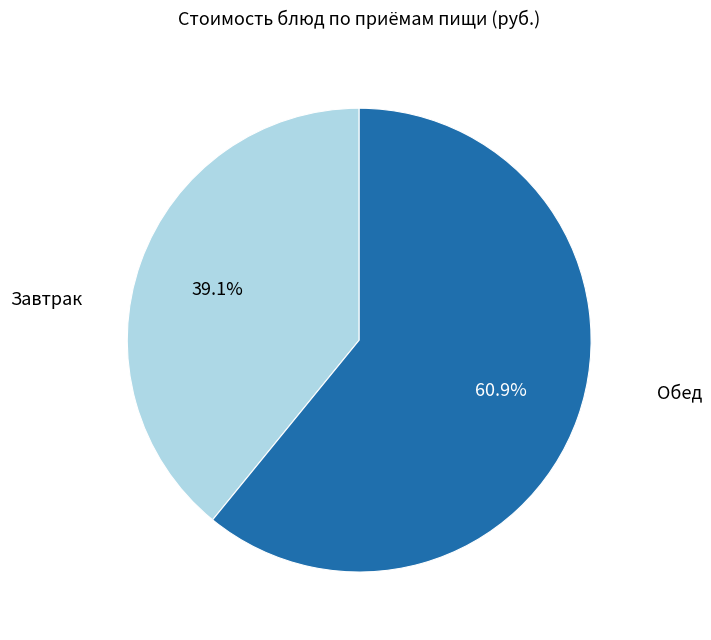

How many slices are in this pie chart?

2